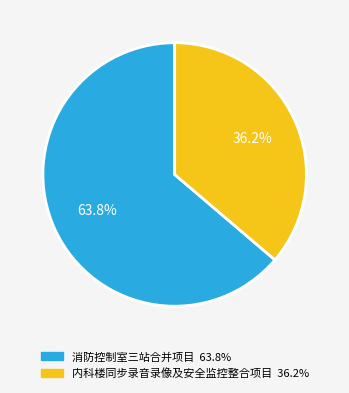

Is there a majority slice in this chart?

Yes